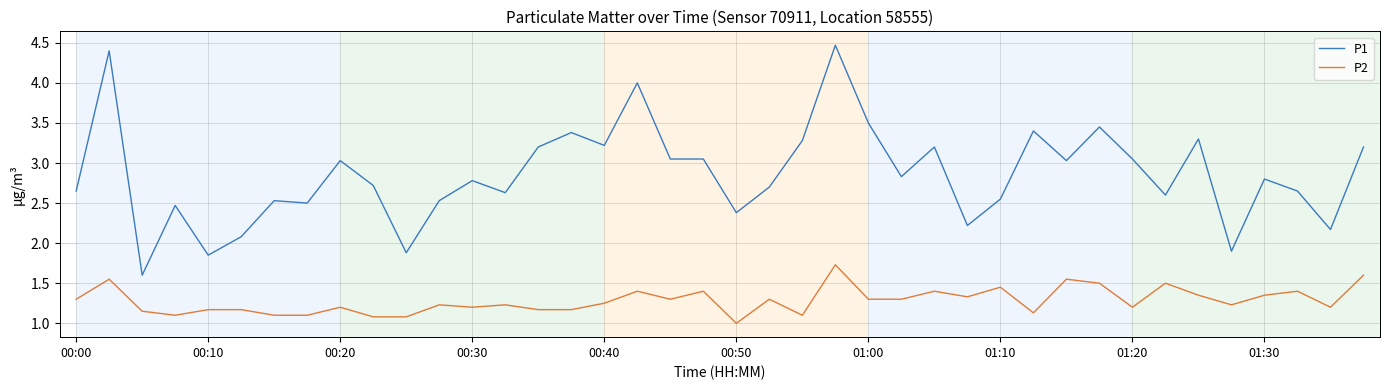

What is the average value of the P1 series?

2.9